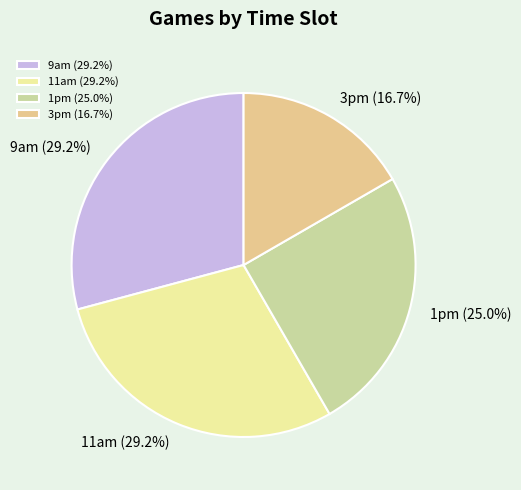

Approximately how many times larger is the value at 9am compared to 1pm?

1.2